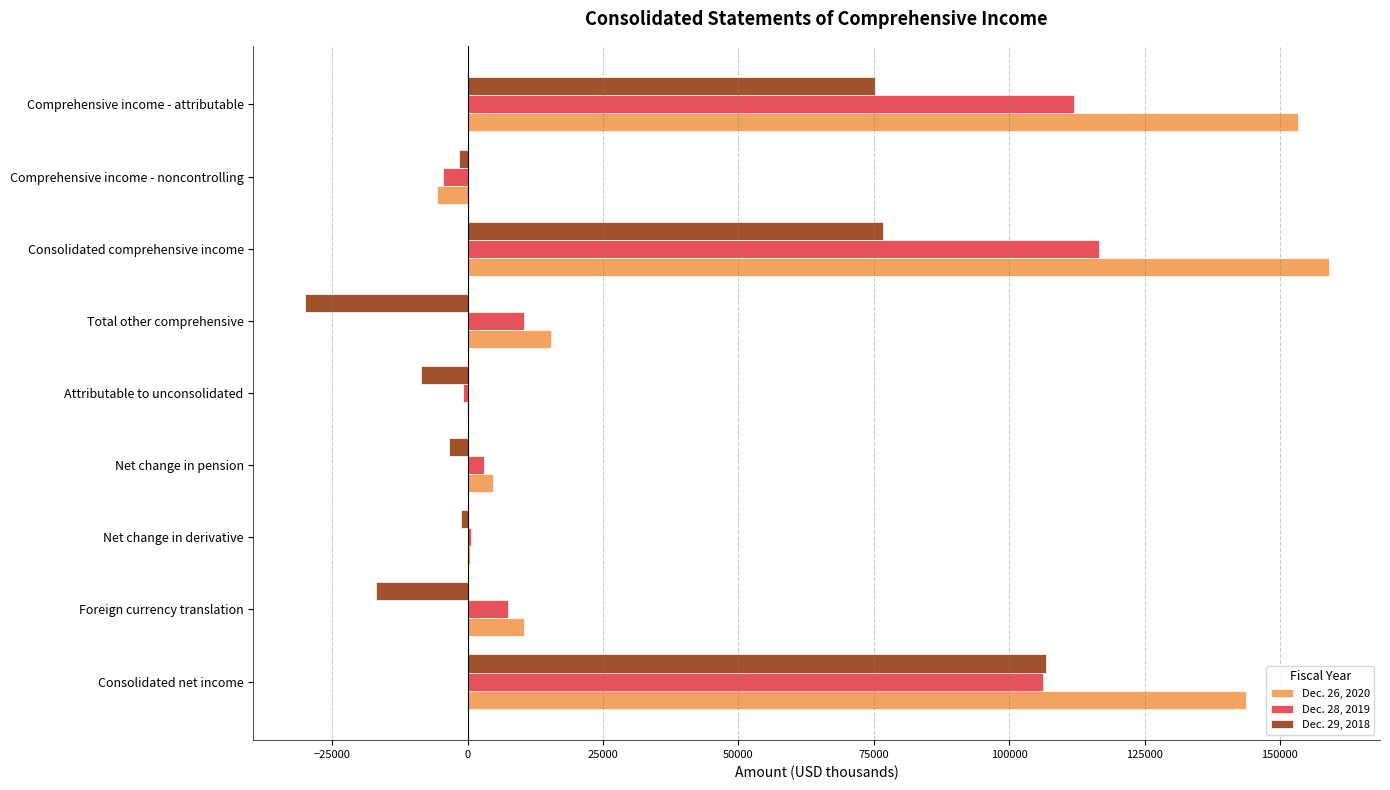

At which label does Dec. 26, 2020 reach its peak?

Consolidated comprehensive income